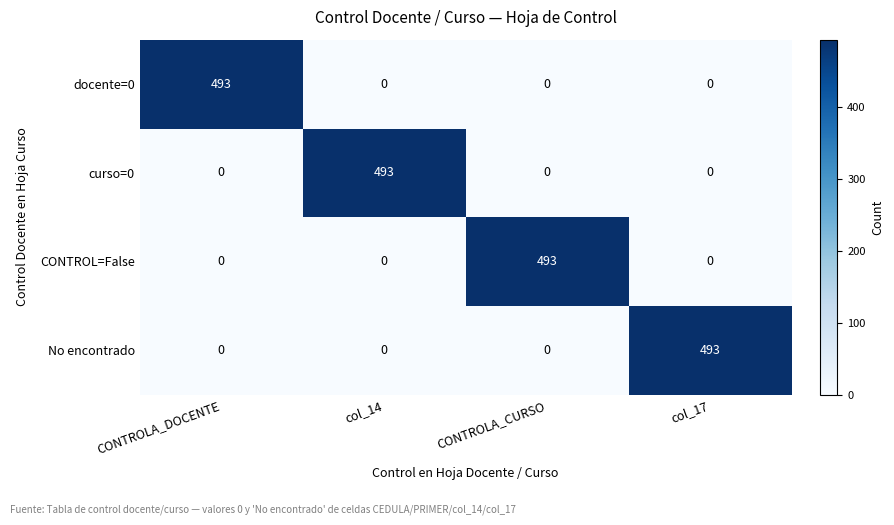

Reading left to right, list all the values displayed in this chart.

docente=0: CONTROLA_DOCENTE=493	col_14=0	CONTROLA_CURSO=0	col_17=0
curso=0: CONTROLA_DOCENTE=0	col_14=493	CONTROLA_CURSO=0	col_17=0
CONTROL=False: CONTROLA_DOCENTE=0	col_14=0	CONTROLA_CURSO=493	col_17=0
No encontrado: CONTROLA_DOCENTE=0	col_14=0	CONTROLA_CURSO=0	col_17=493